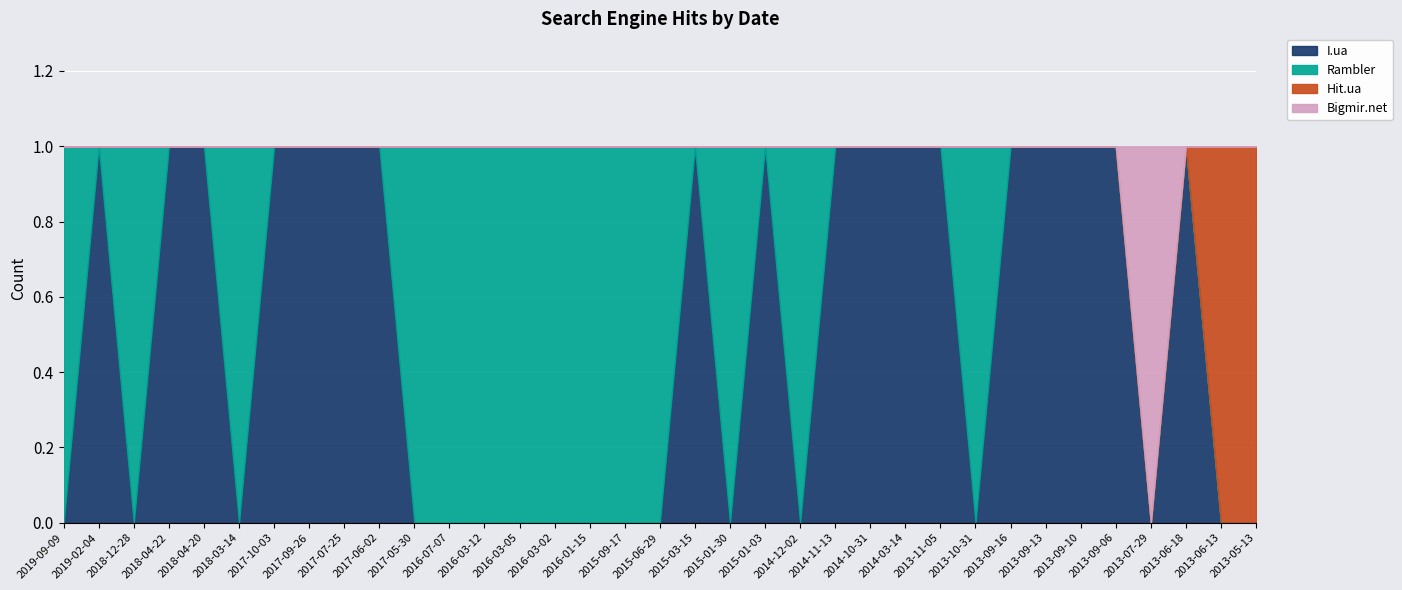

What are all the series names shown in the legend?

I.ua, Rambler, Hit.ua, Bigmir.net